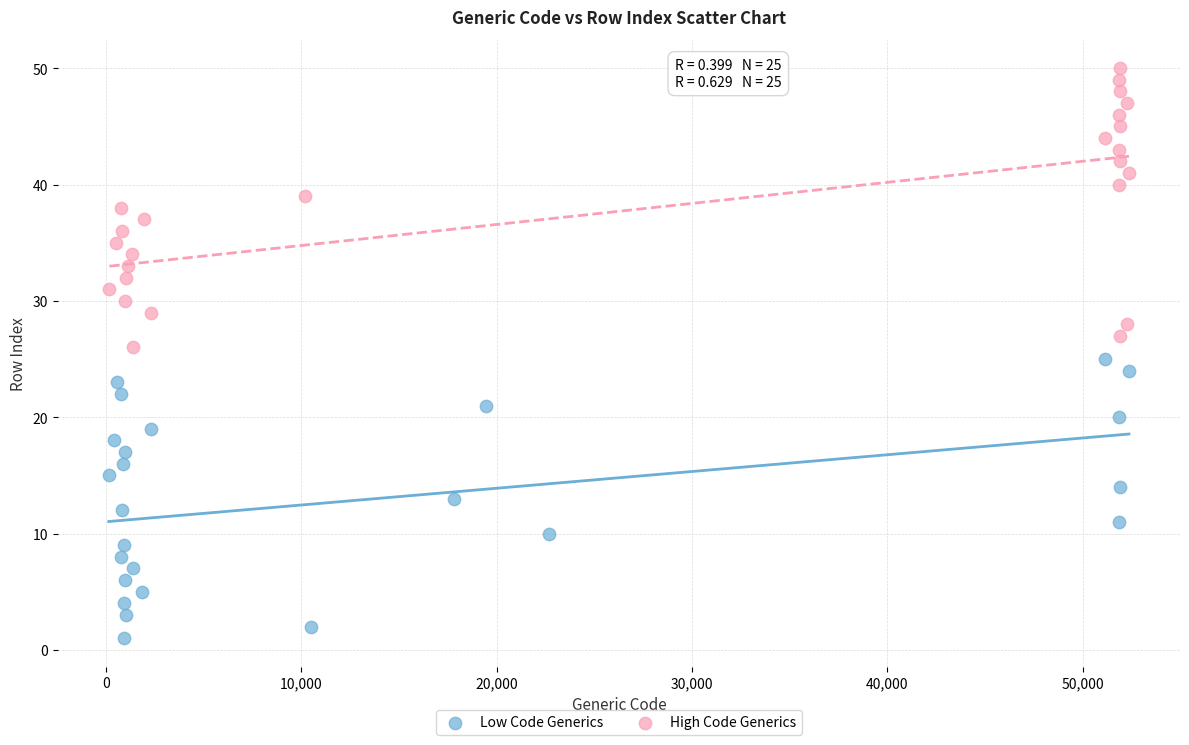

Which series contains the highest Y value?

High Code Generics